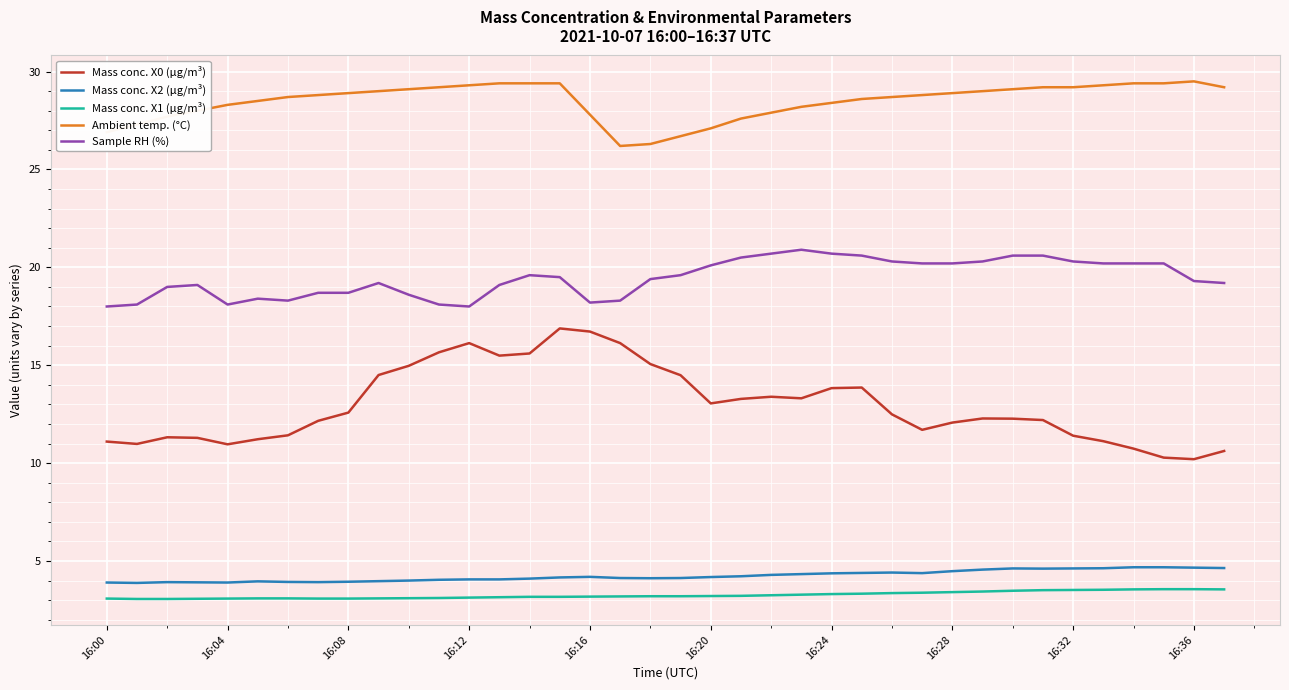

True or false: Ambient temp. (°C) and Mass conc. X1 (μg/m³) intersect in this chart.

False